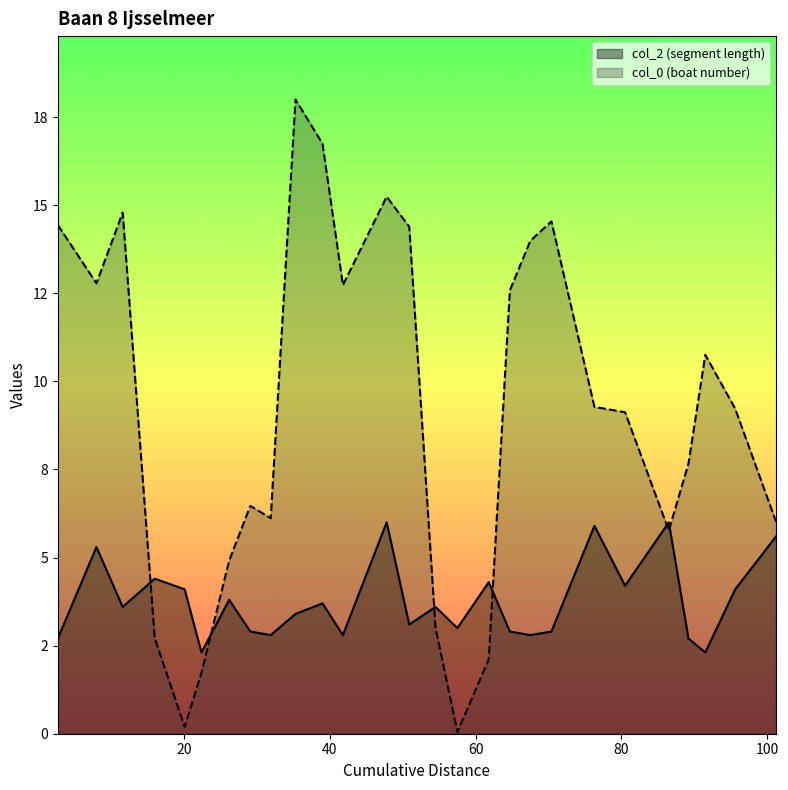

Reading left to right, what are all the values shown in this chart?

col_2: 2.7	5.3	3.6	4.4	4.1	2.3	3.8	2.9	2.8	3.4	3.7	2.8	6.0	3.1	3.6	3.0	4.3	2.9	2.8	2.9	5.9	4.2	6.0	2.7	2.3	4.1	5.6
col_0: 14.4	12.8	14.8	2.7	0.2	1.7	4.9	6.5	6.1	18.0	16.7	12.7	15.2	14.4	3.0	0.1	2.1	12.6	14.0	14.5	9.3	9.1	5.8	7.7	10.8	9.2	6.0